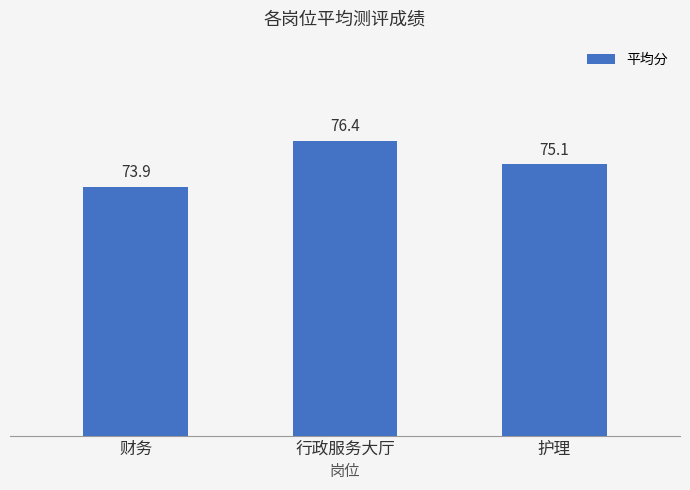

Which has a higher value, 护理 or 行政服务大厅?

行政服务大厅